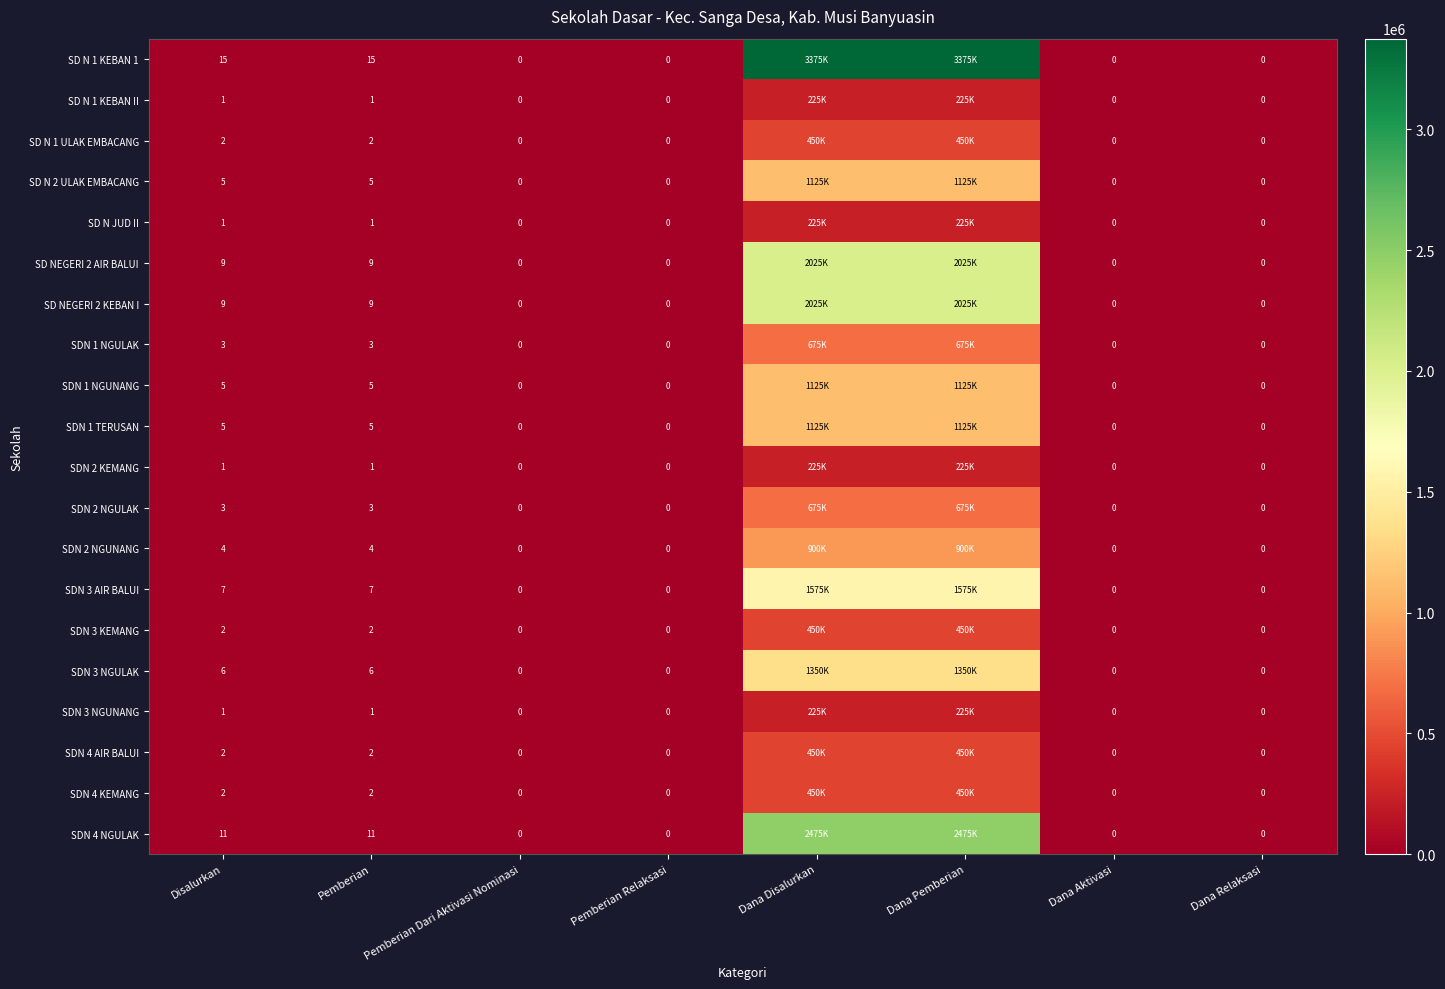

What is the sum of the SDN 1 TERUSAN values at Pemberian and Disalurkan?

10